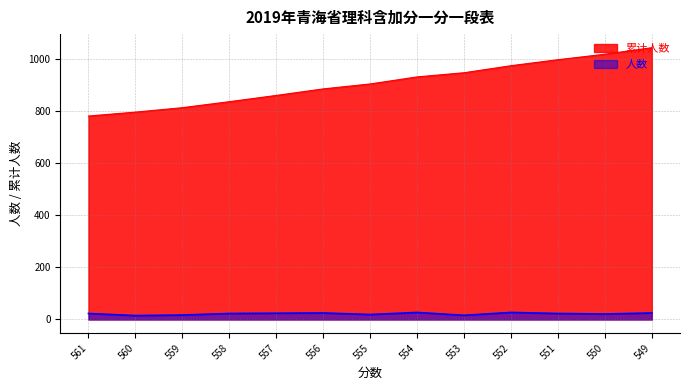

How many lines are shown in the chart?

2